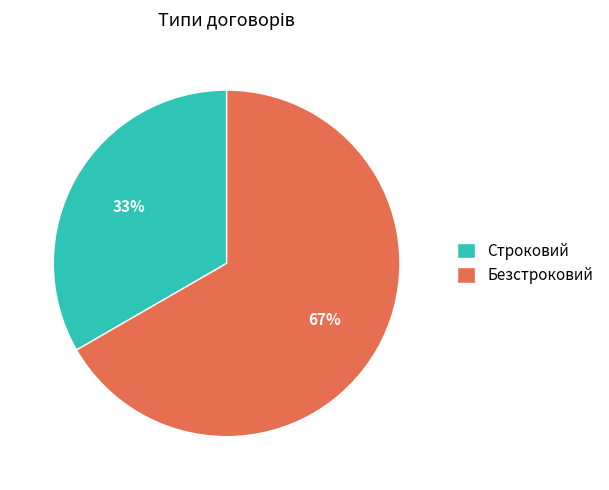

Combined, do Строковий and Безстроковий account for over 50%?

Yes